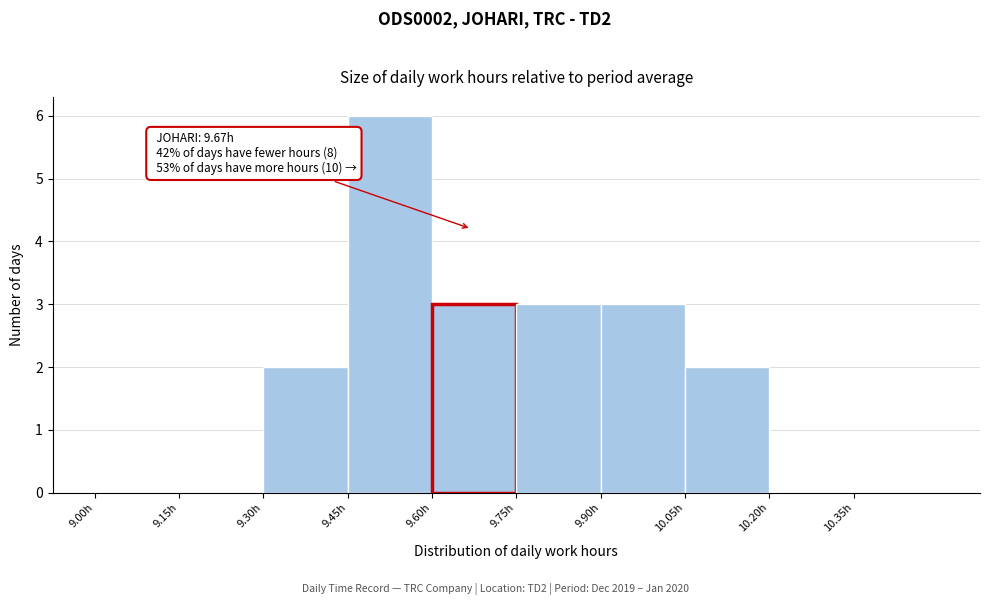

Which range on the x-axis has the tallest bar?

9.45 to 9.60